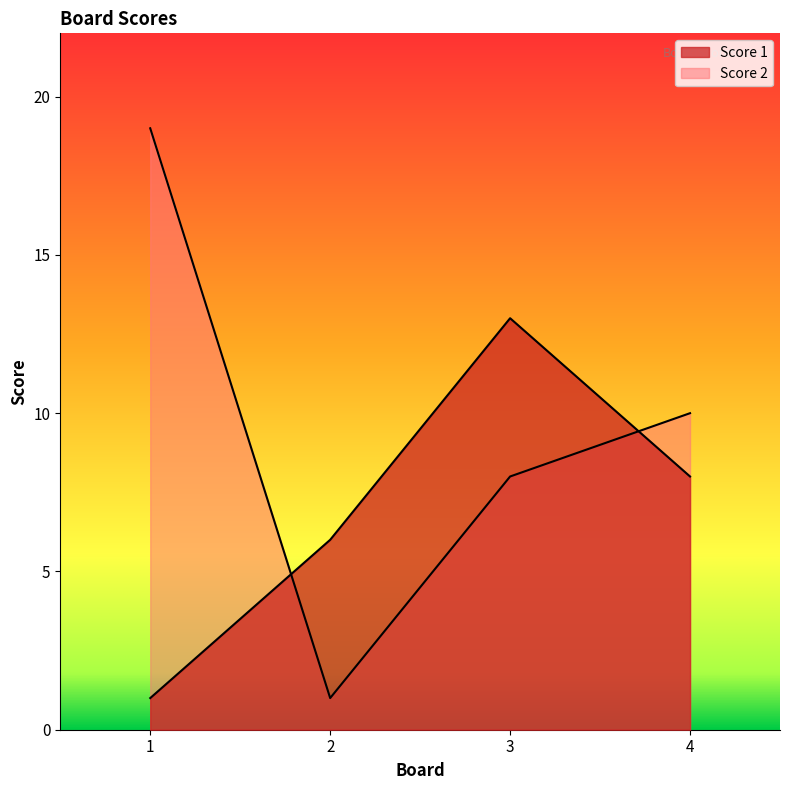

What value does the Score 2 series have at 1, to the nearest 10?

20